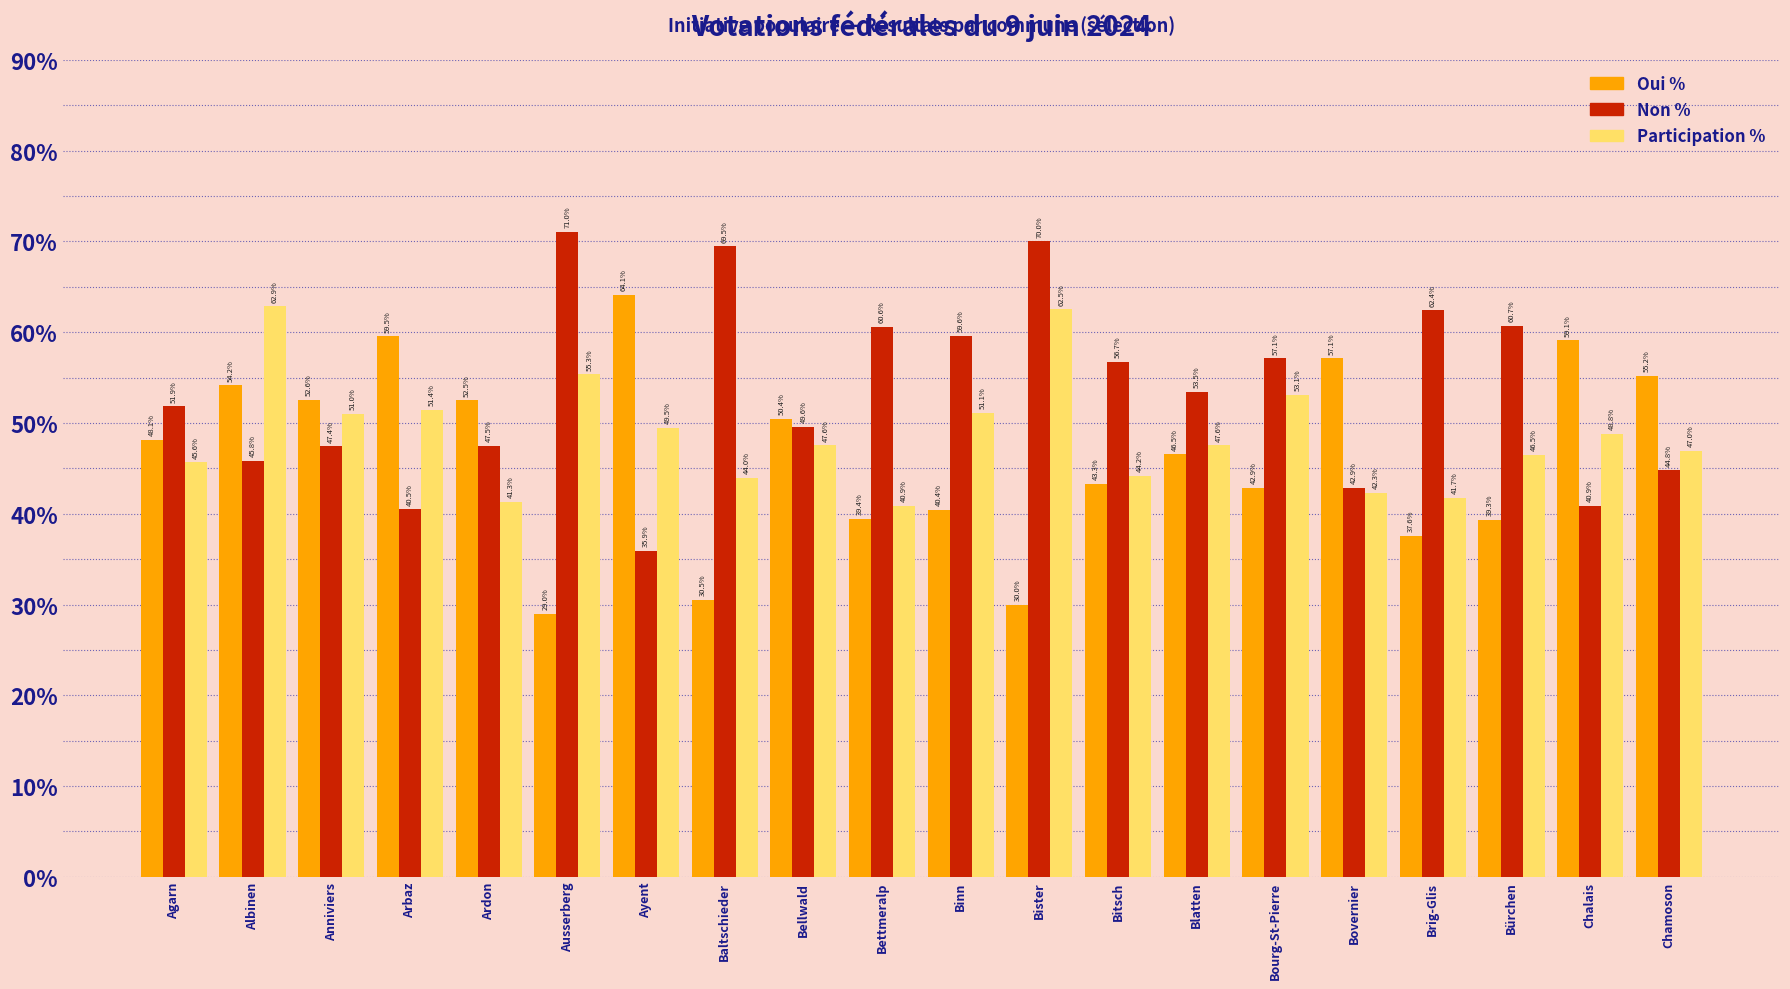

How many bars are there in total?

60